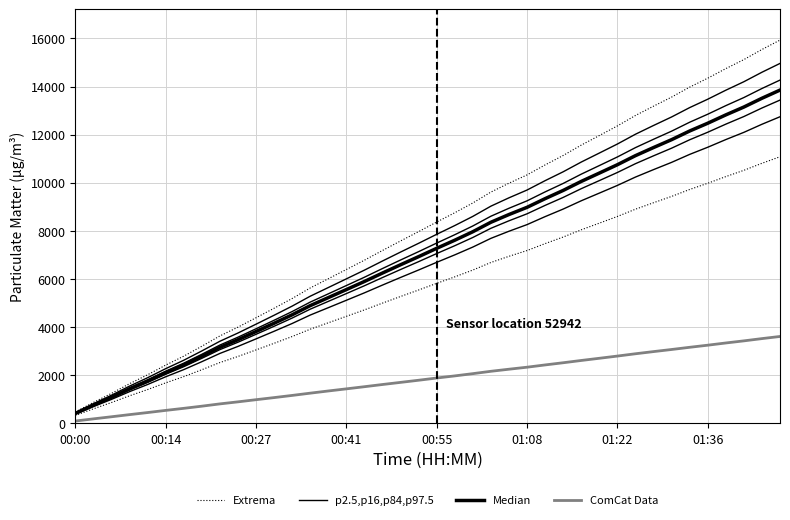

Read the ComCat Data value at 24.

2253.1